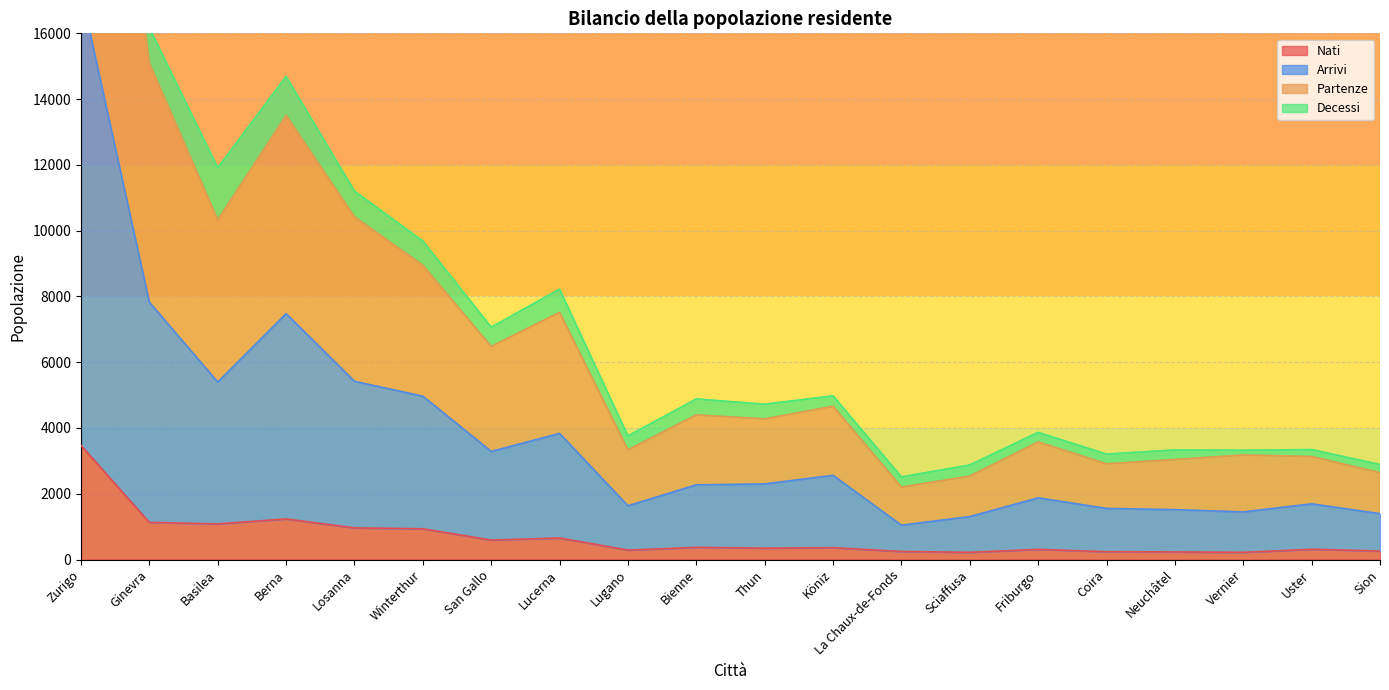

Is it true that Partenze equals 6140 at Ginevra?

False